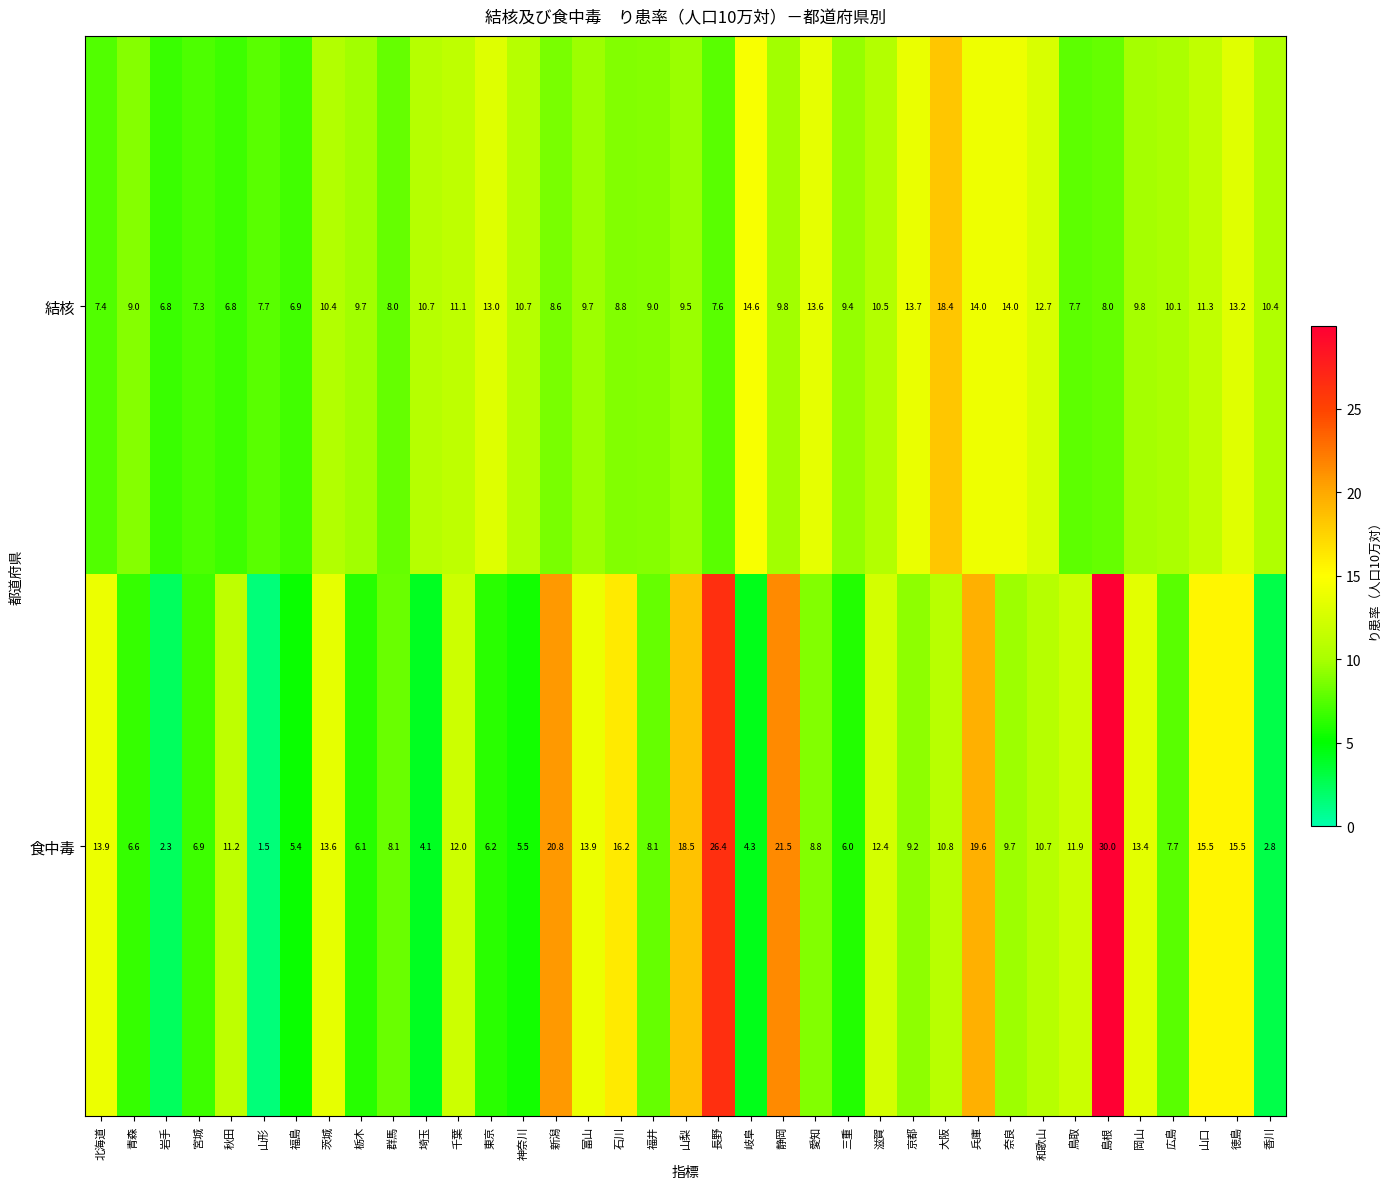

At which category does the chart reach its minimum across all series?

山形